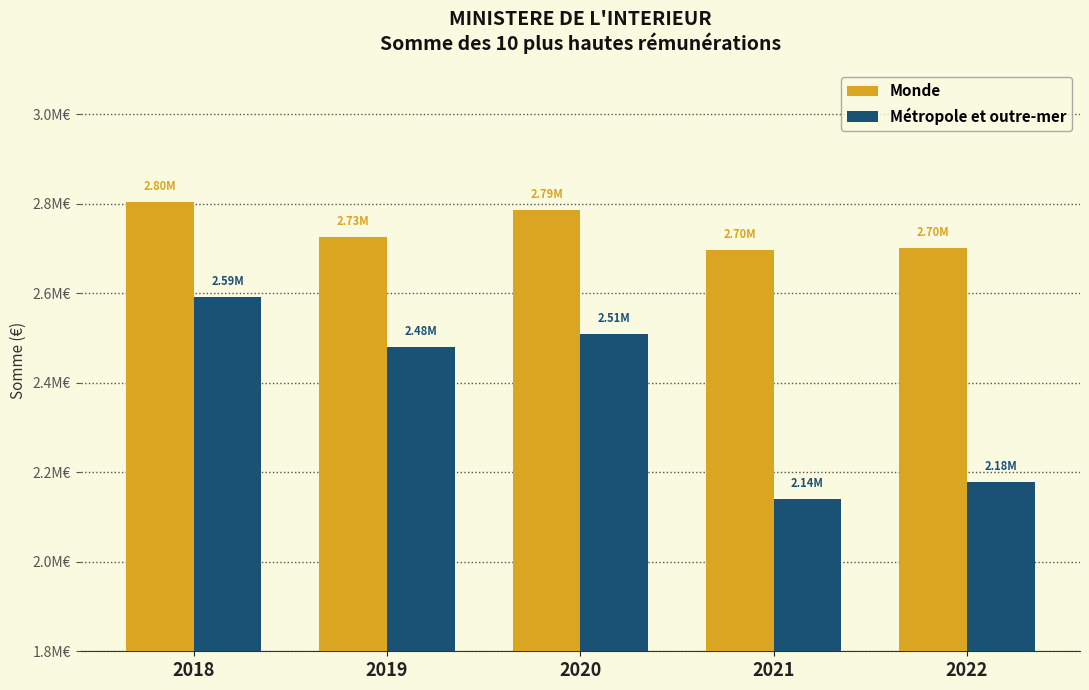

What are all the series names shown in the legend?

Monde, Métropole et outre-mer